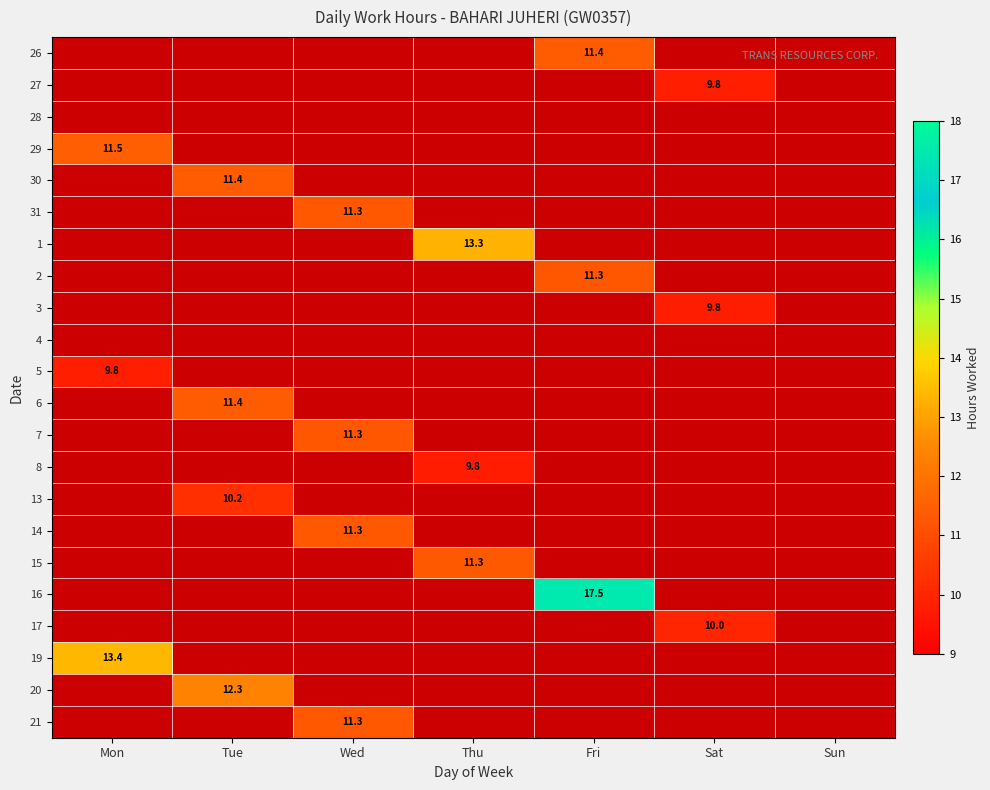

Is it true that 27 equals 9.8 at Sat?

True